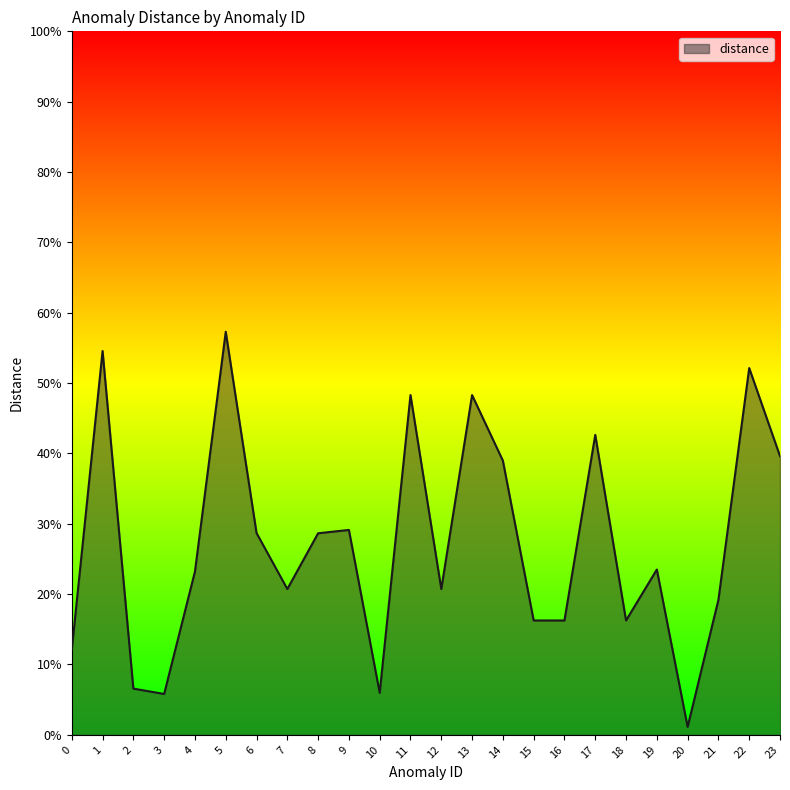

Is this an area chart (filled region under the line)?

Yes